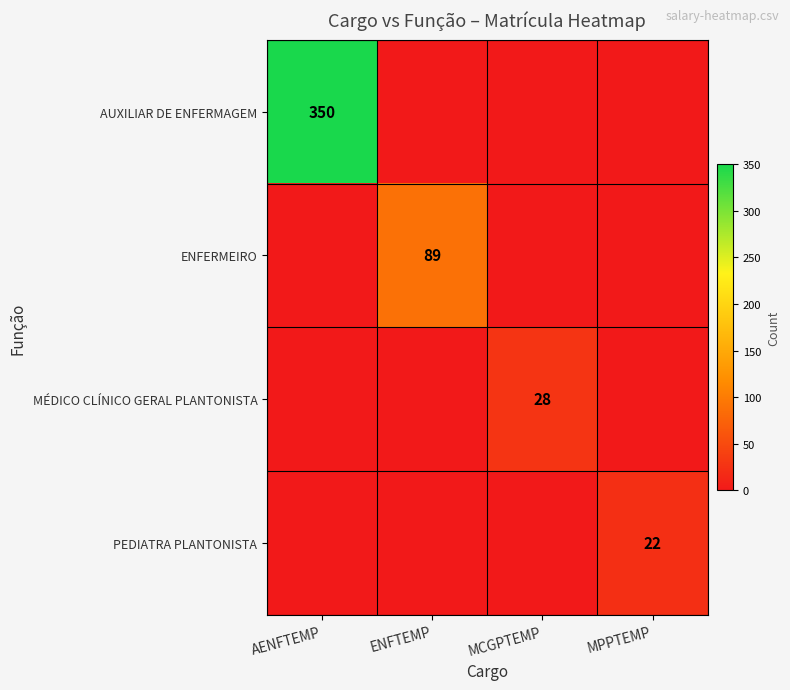

The value of AUXILIAR DE ENFERMAGEM at AENFTEMP is 350. True or false?

True